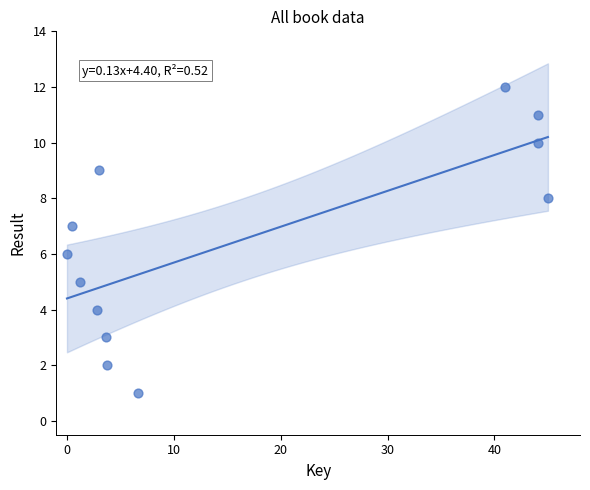

What is the range of Y values (max minus min)?

11